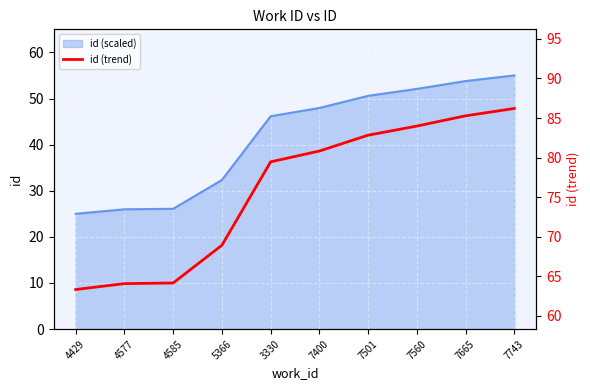

At which category does the chart reach its peak across all series?

7743